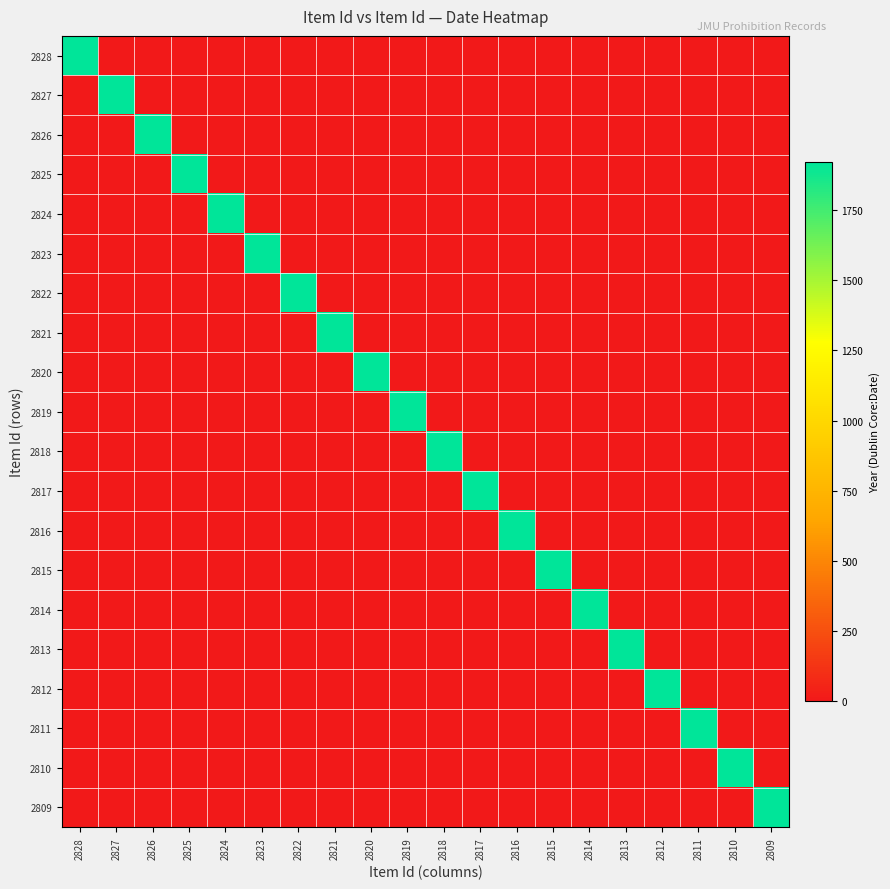

What is the total value across all series at 2822?

1921